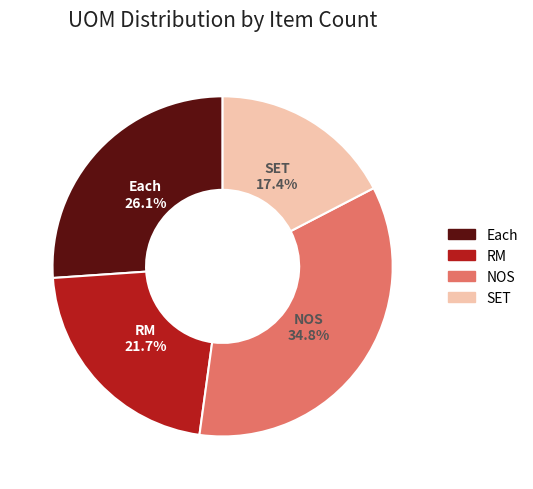

What percentage is the Each slice, to the nearest percent?

26%